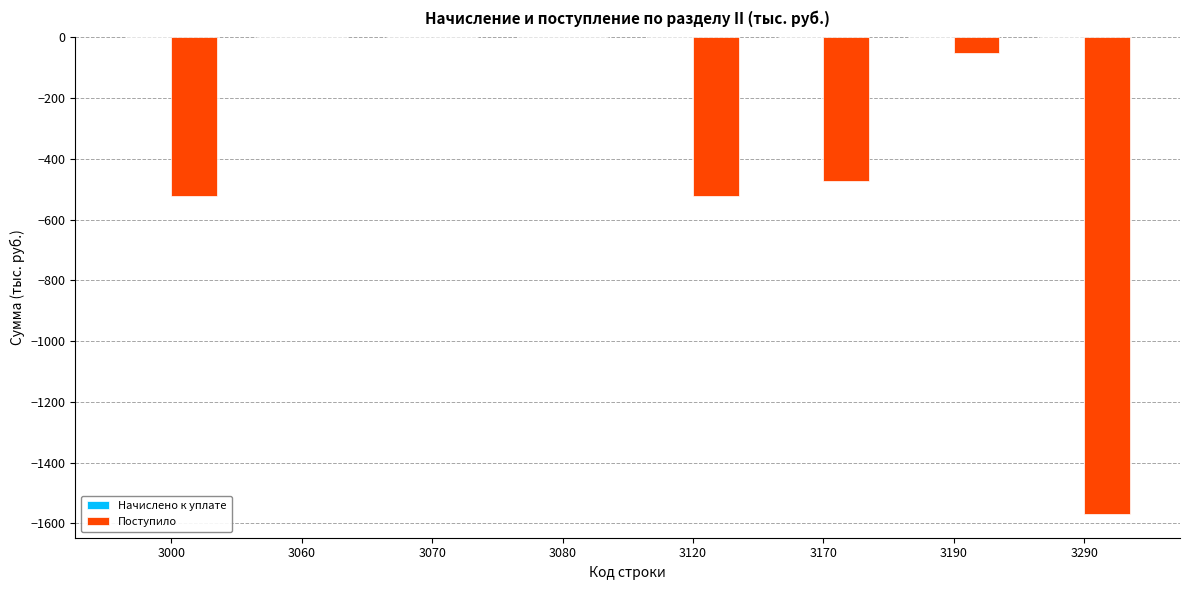

What is the change in value from 3190 to 3290?

-1519